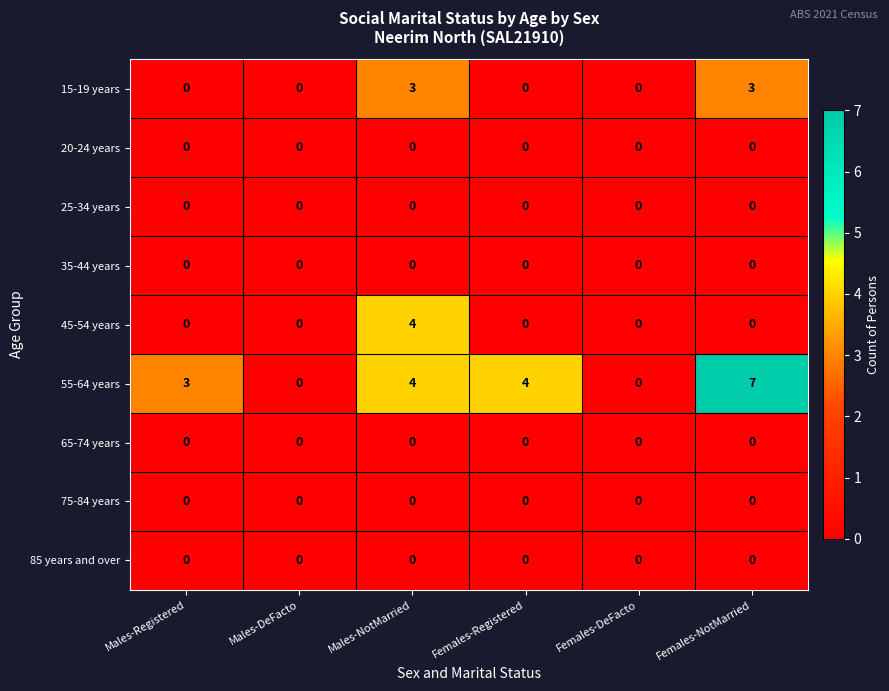

Which series has the largest range (max minus min)?

55-64 years